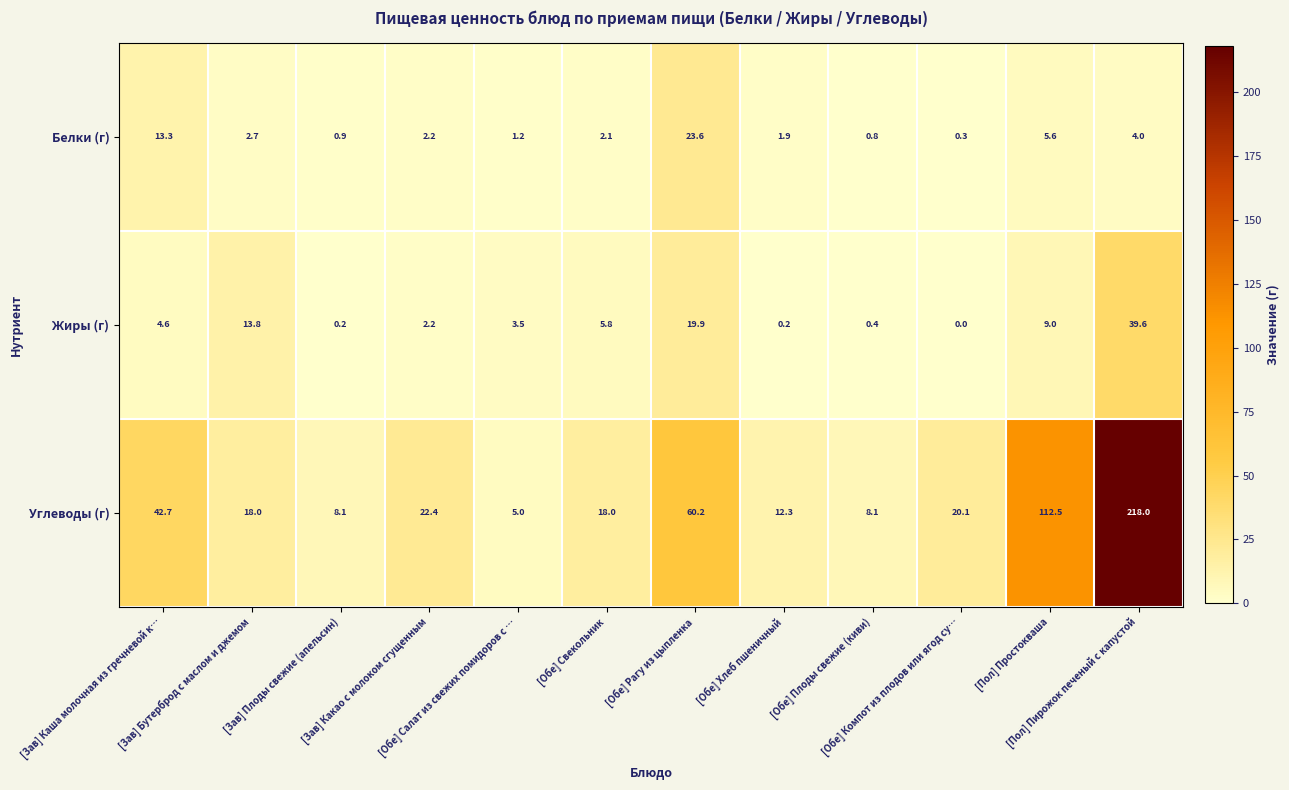

Which series has the largest total across all categories?

Углеводы (г)